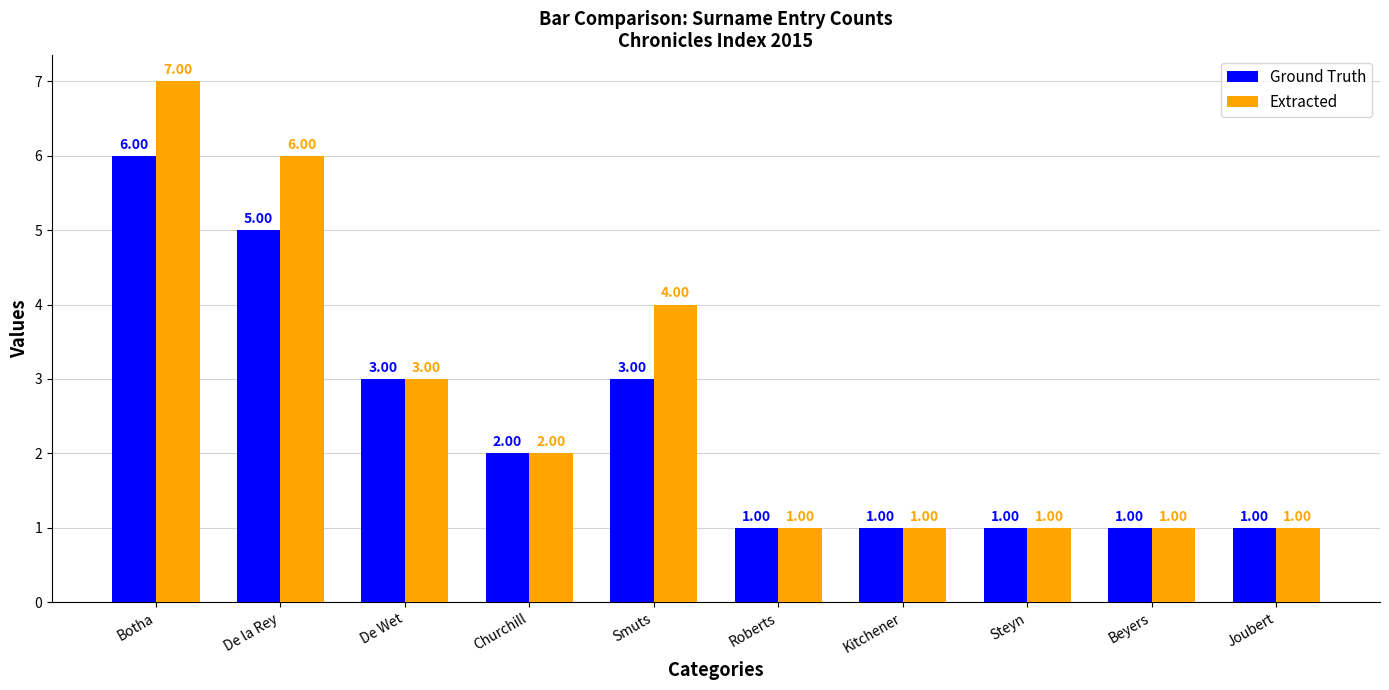

How many Ground Truth values are between 1 and 3?

8